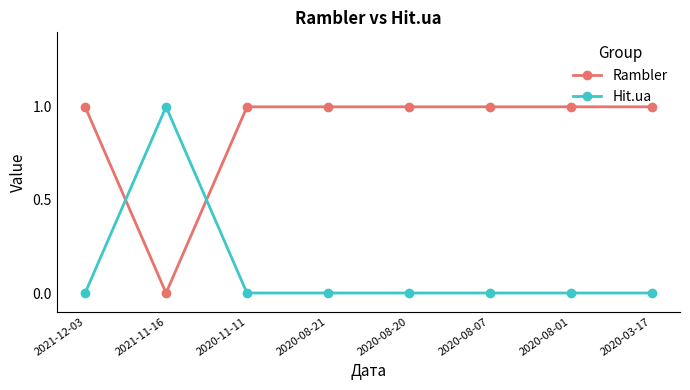

Is this an area chart (filled region under the line)?

No